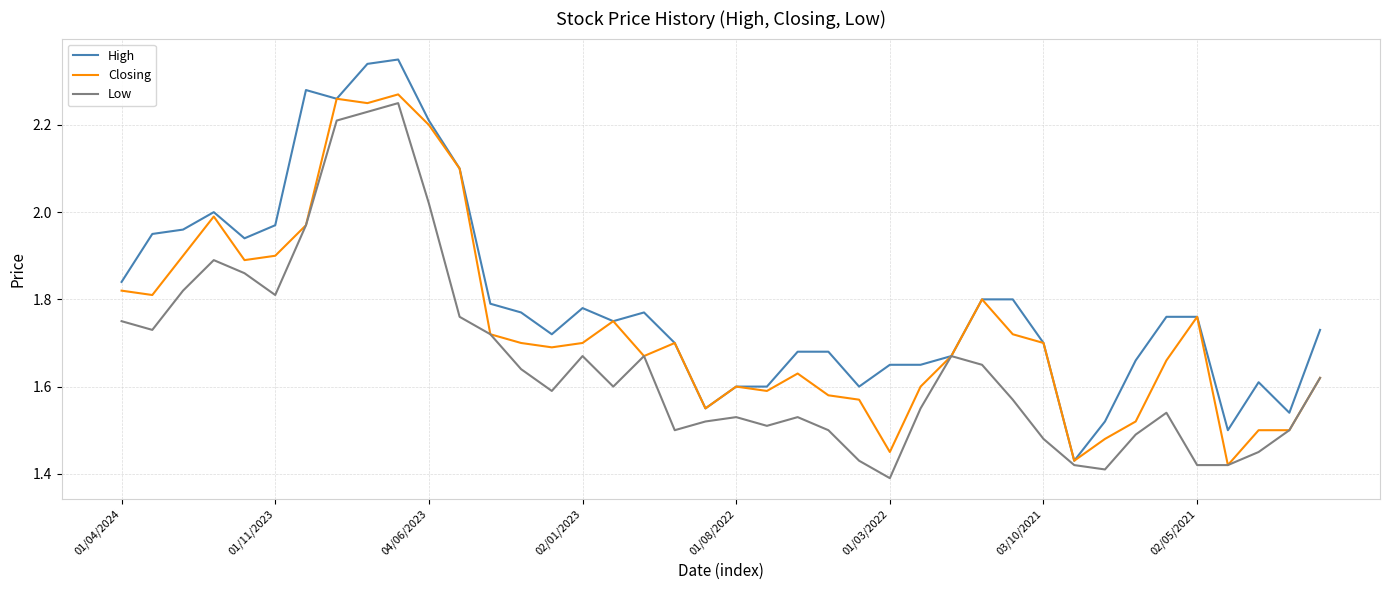

Rank the series by their average value, from highest to lowest.

High, Closing, Low